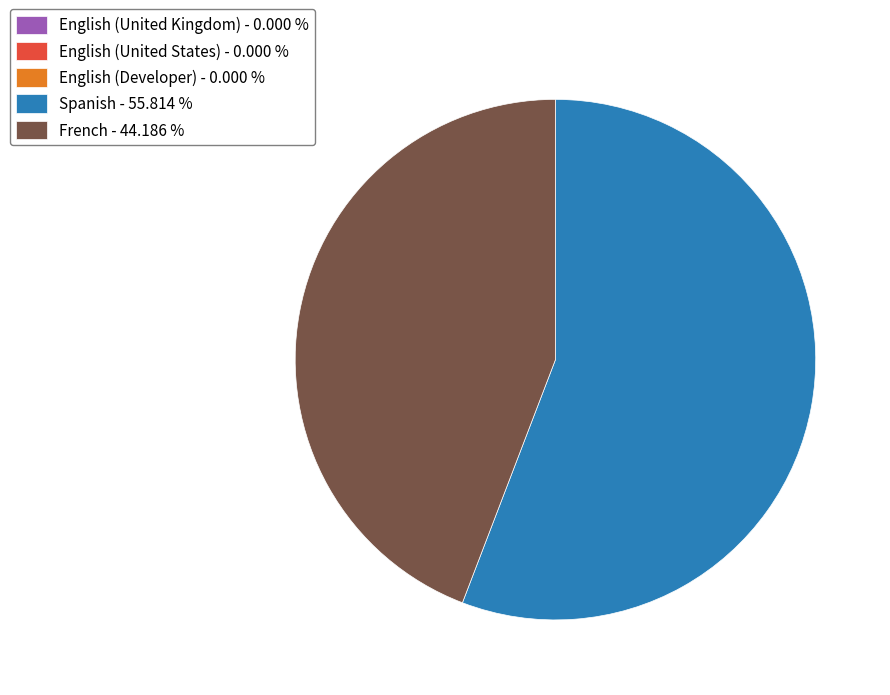

Does any single category account for the majority?

Yes